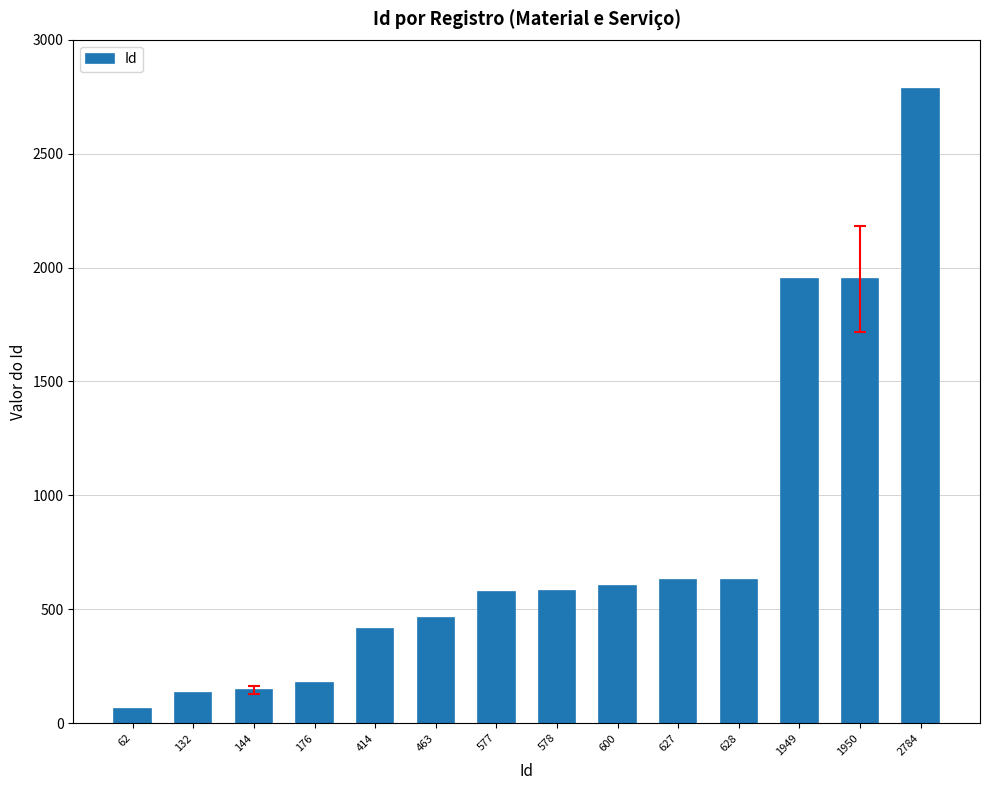

What is the change in value from 144 to 1950?

+1806